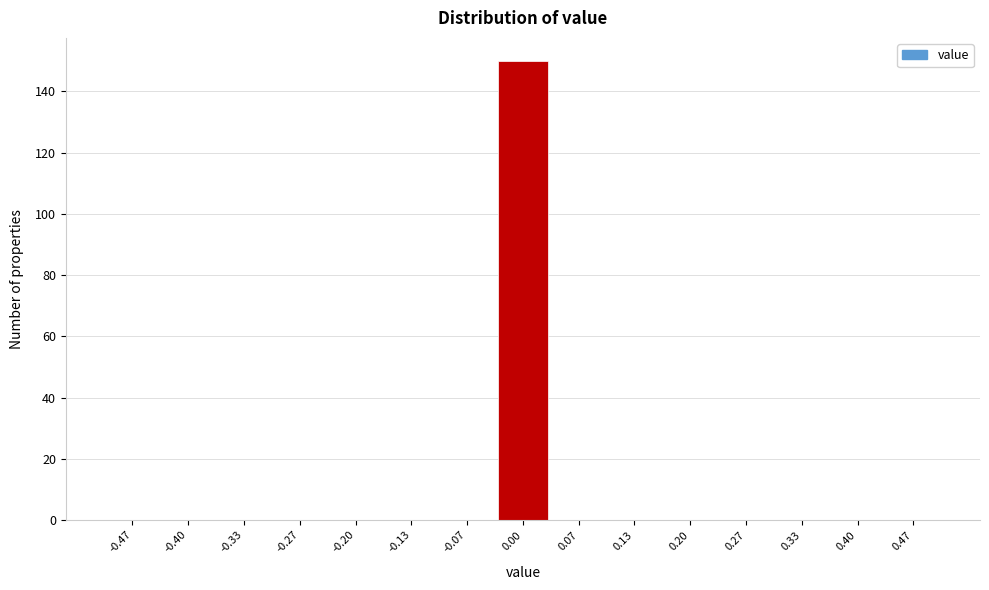

How tall is the bar that spans -0.03 to 0.03 on the x-axis? Neither the bar edges nor the heights are printed on the chart, so give them approximately, as read against the axes.

150